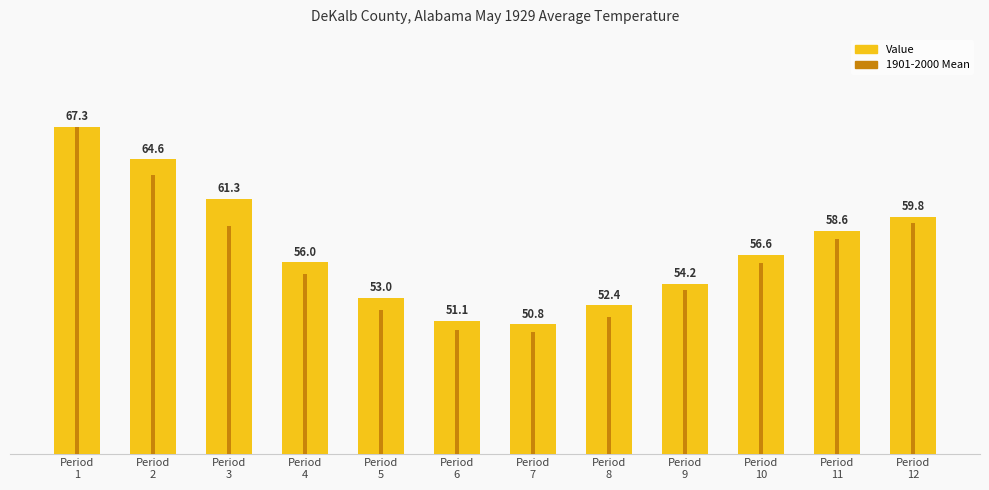

What is the difference between the highest and lowest values at Period
2?

1.3